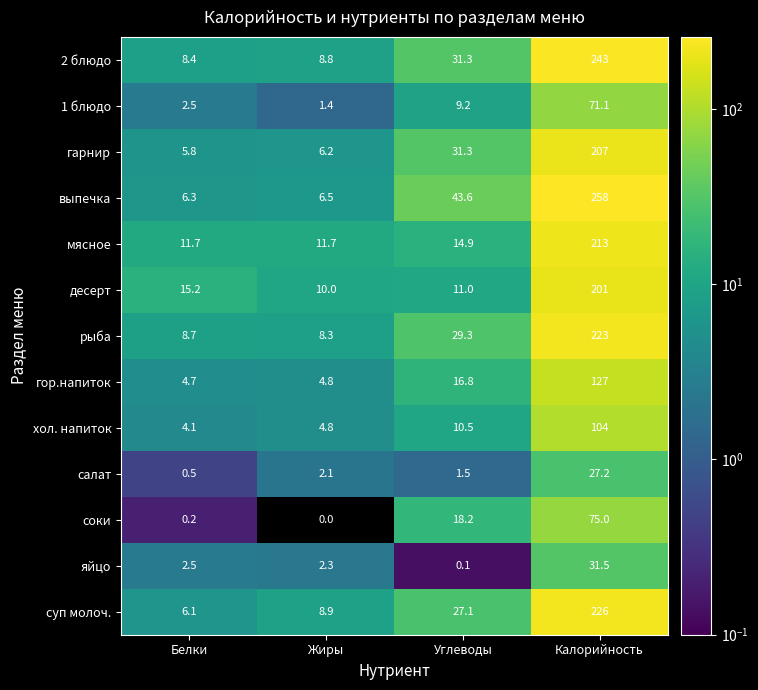

What is the average value of the хол. напиток series?

30.9